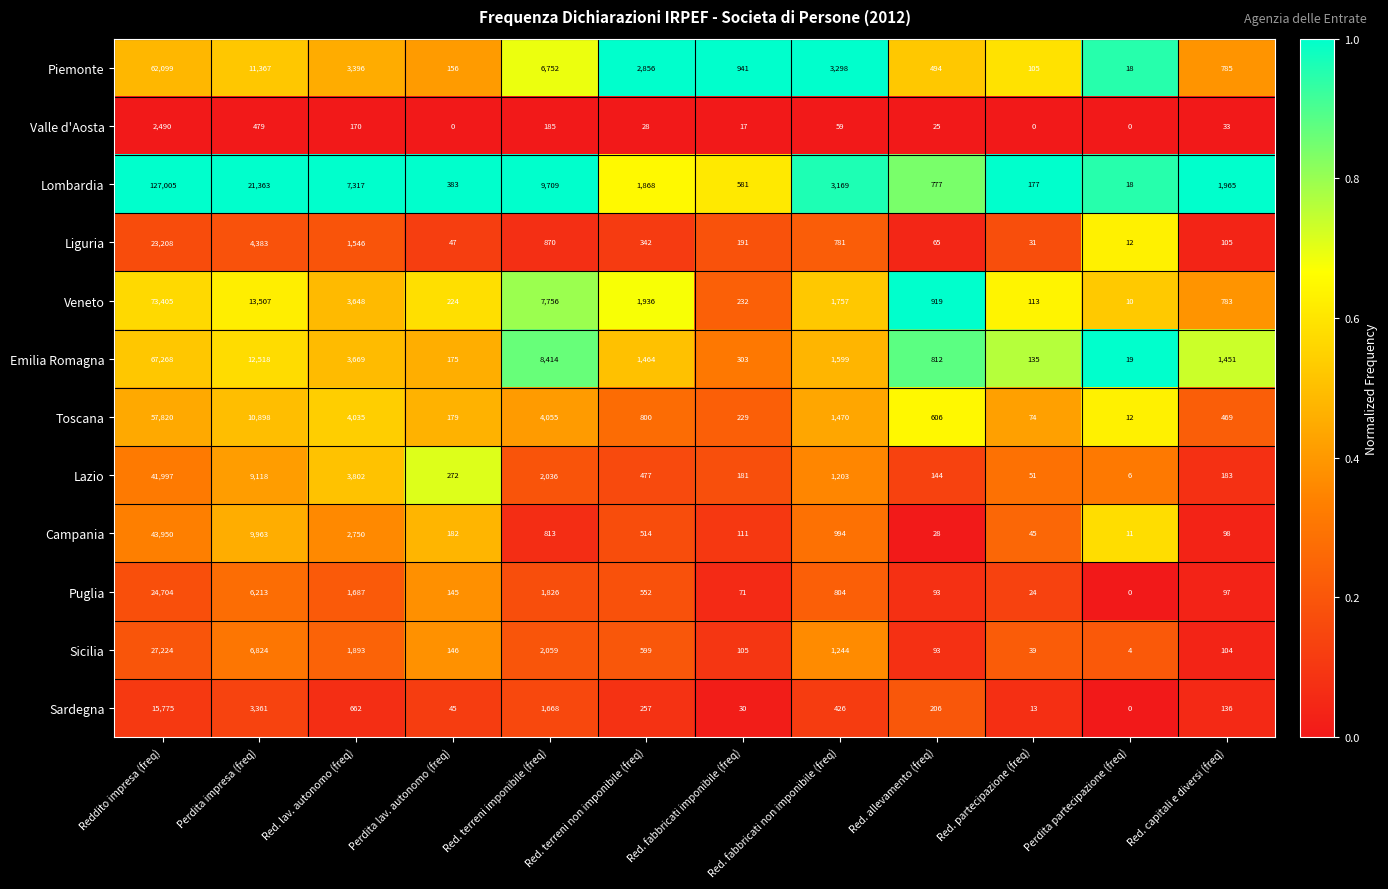

Which series has the largest total across all categories?

Lombardia